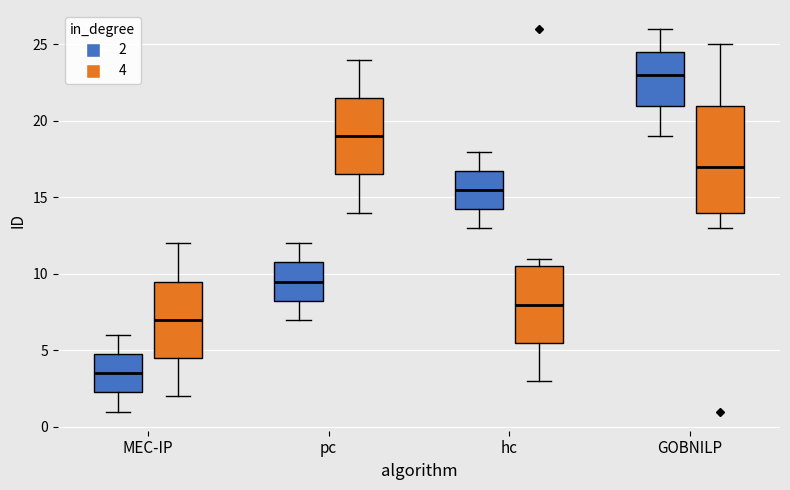

Which box has the lowest median line?

MEC-IP (2)